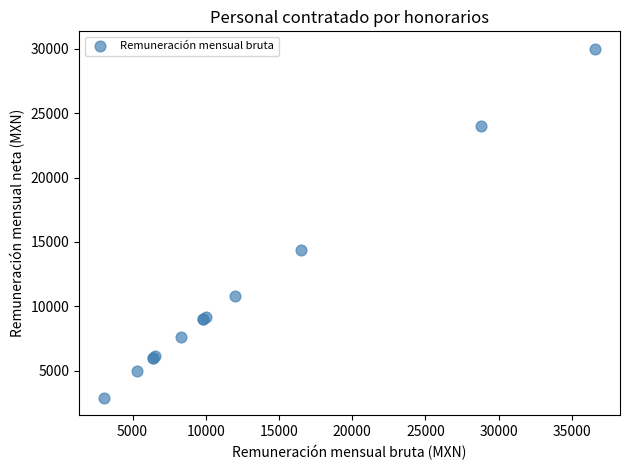

What Y value in the scatter plot is closest to 16440?

14400